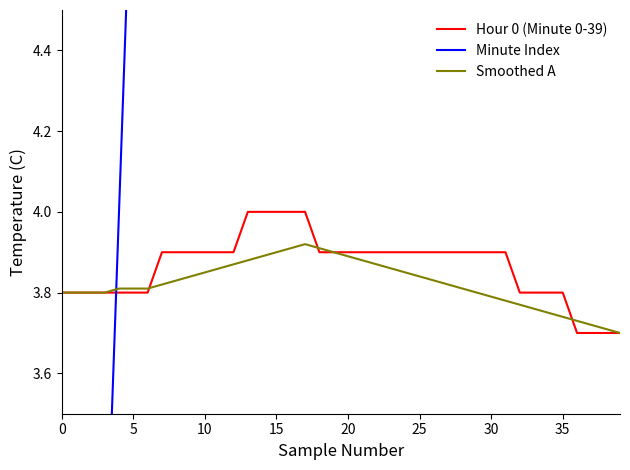

What is the label of the 23rd point from the left?

22